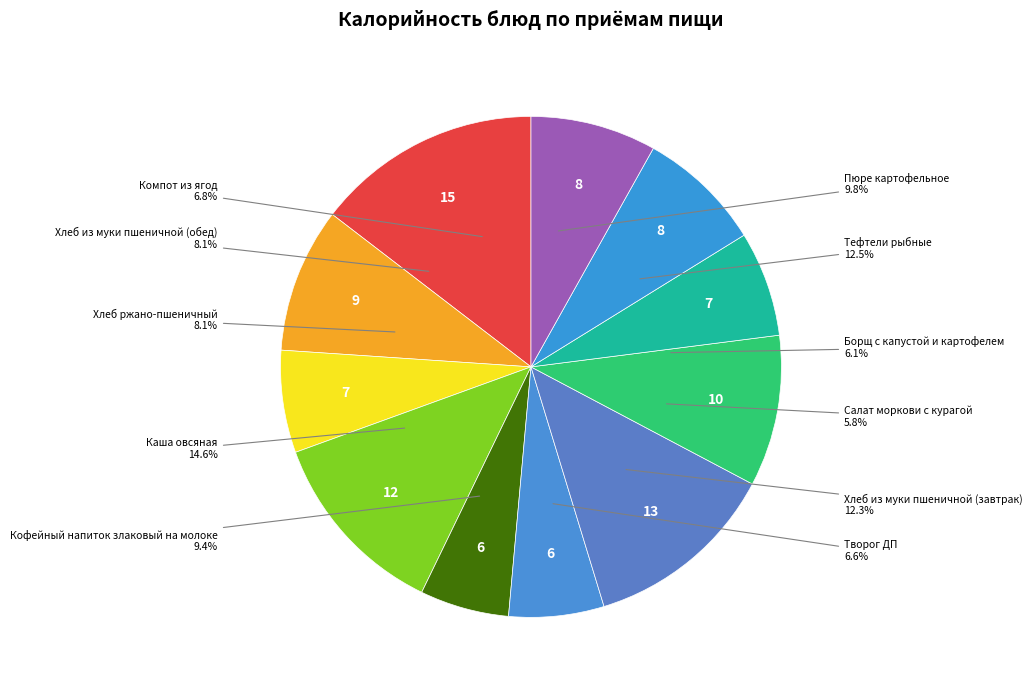

Is there a majority slice in this chart?

No